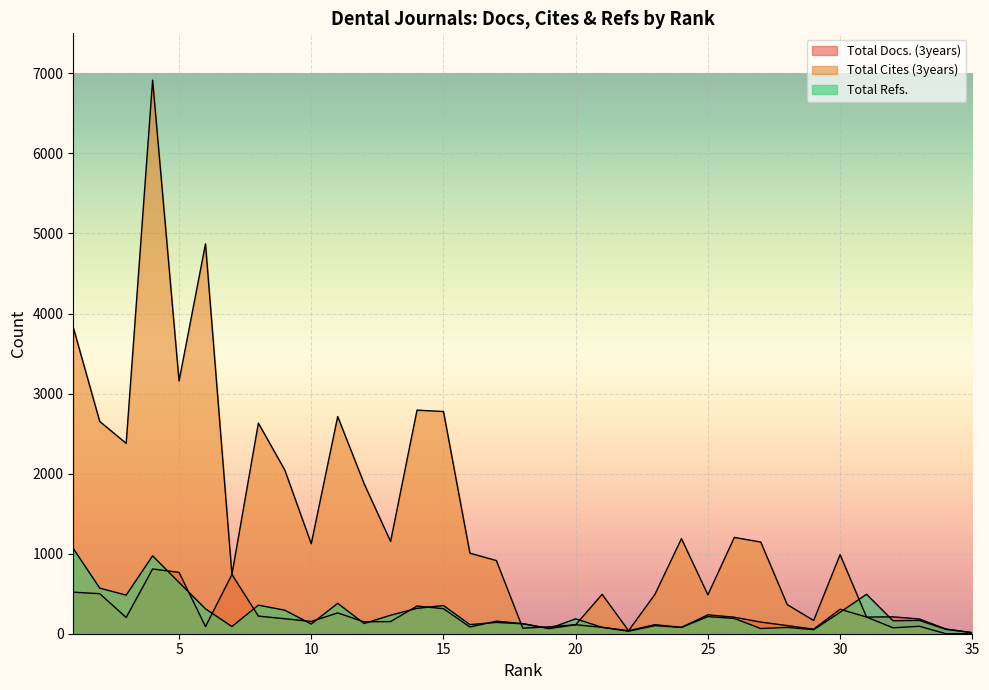

What is the maximum value for Total Docs. (3years)?

809